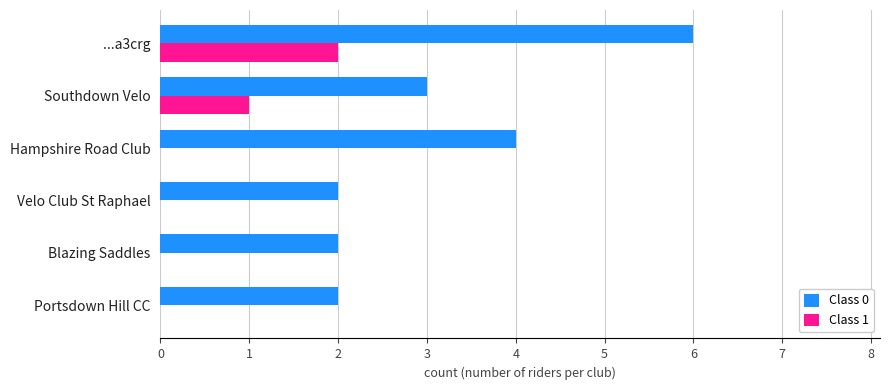

Which series has the largest range (max minus min)?

Class 0